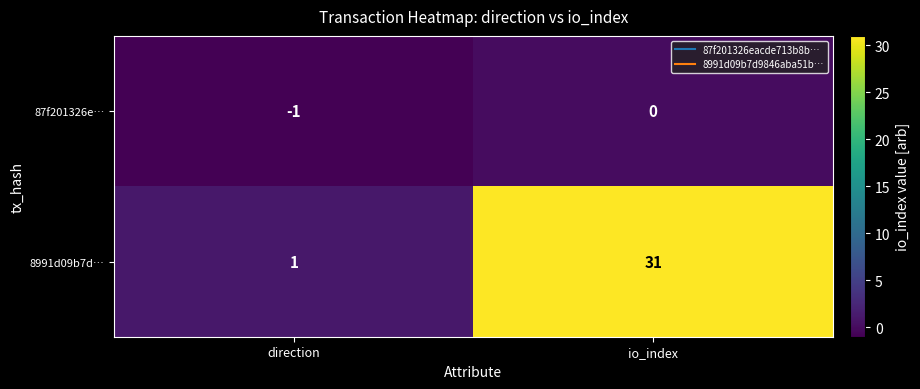

What is the sum of all 8991d09b7d… values?

32